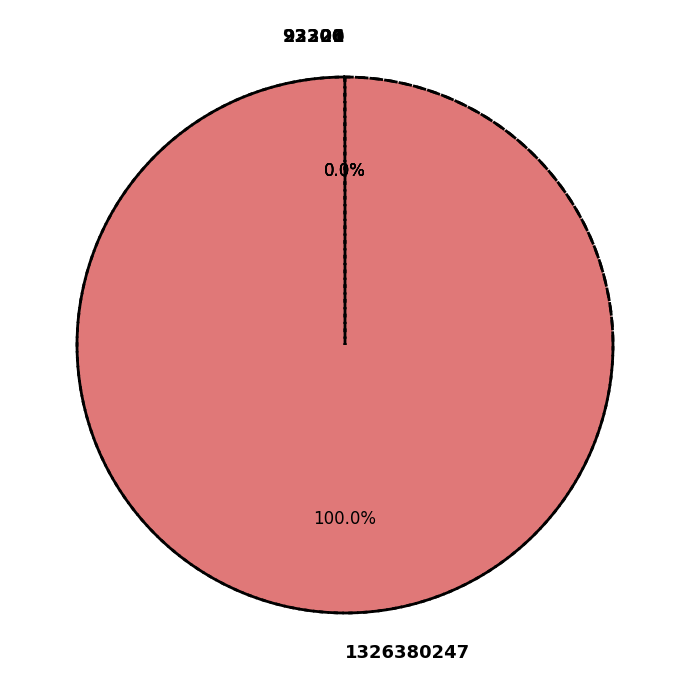

Do 05 11 22 05 11 22 21 and 26 together represent more than half of the pie?

No